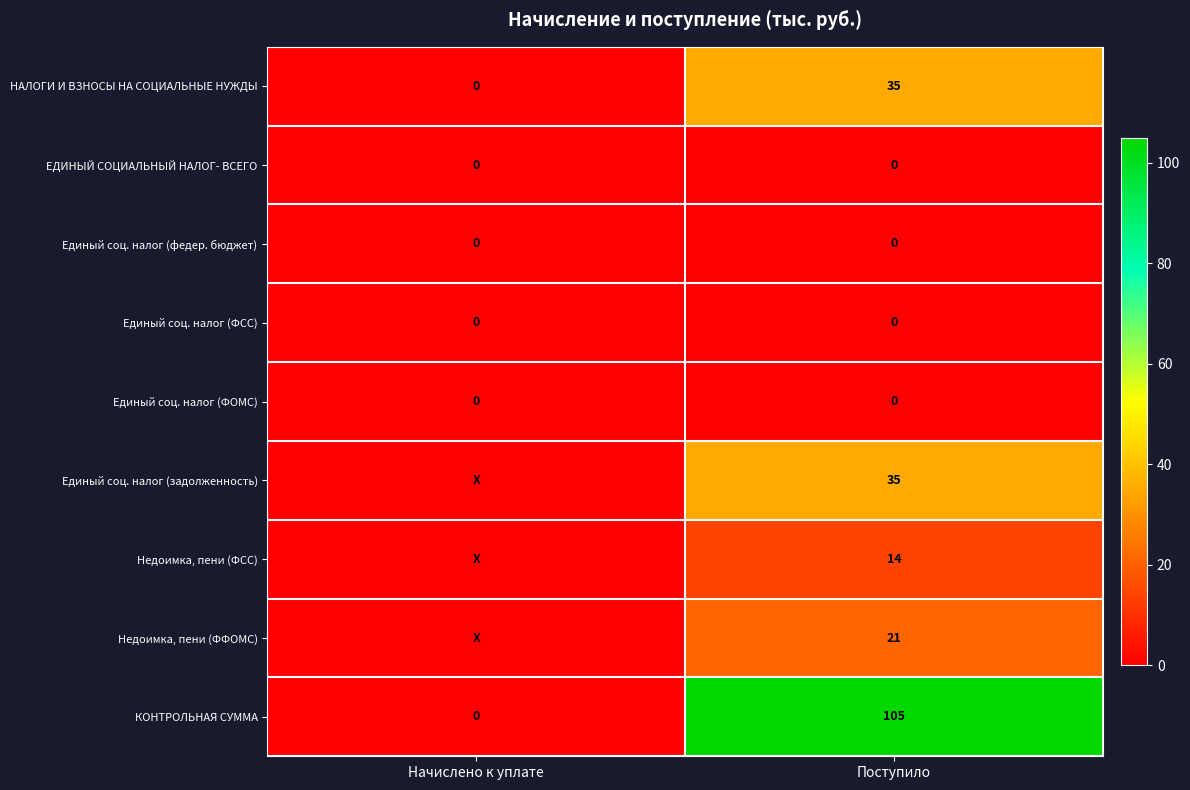

What is the total value across all series at Поступило?

210